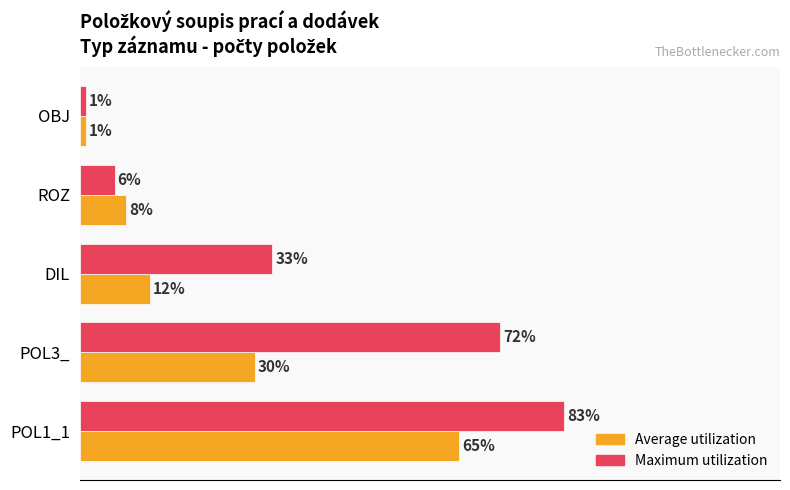

Is the value of Maximum utilization at POL3_ greater than the value of Average utilization at OBJ?

Yes